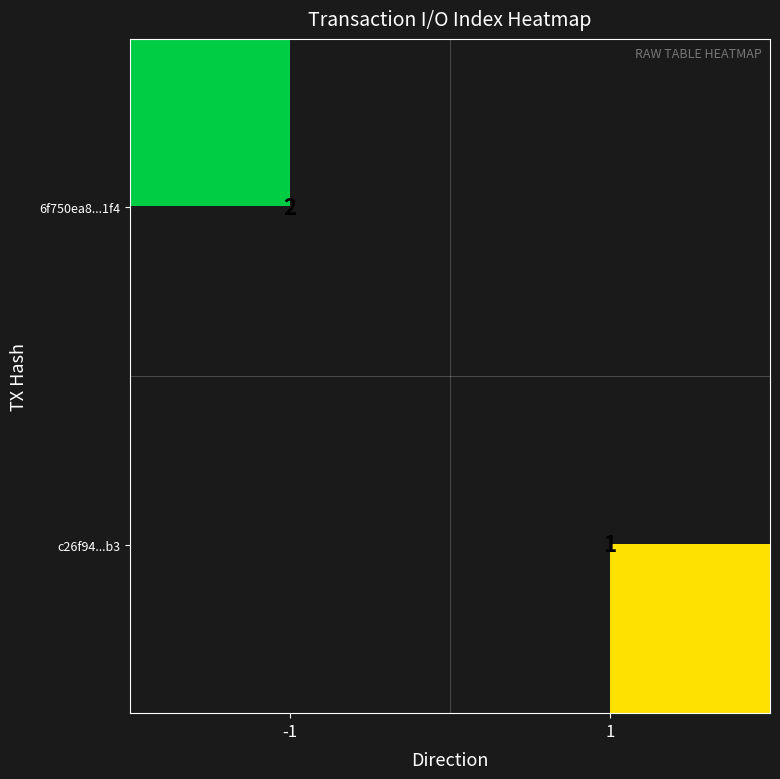

At which category is the sum across all series the highest?

-1